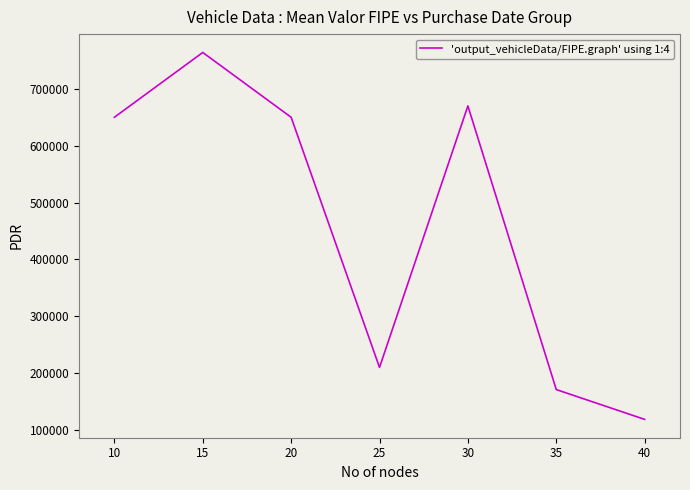

How many lines are shown in the chart?

1